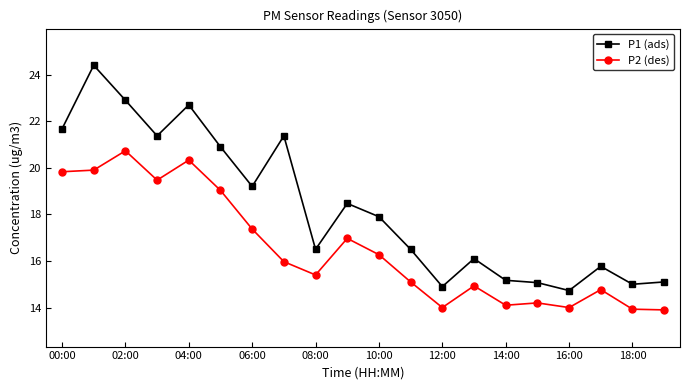

Which series has the largest total across all categories?

P1 (ads)